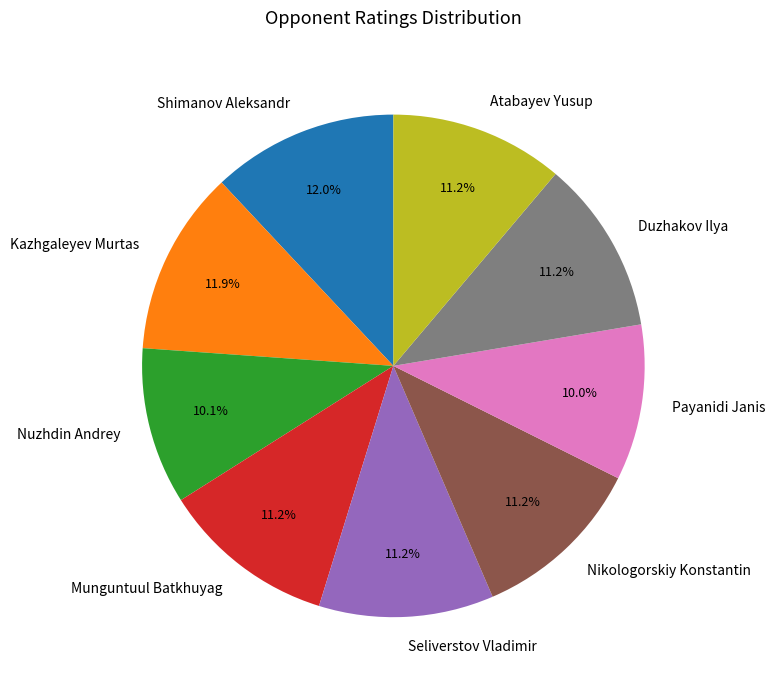

Does any single category account for the majority?

No